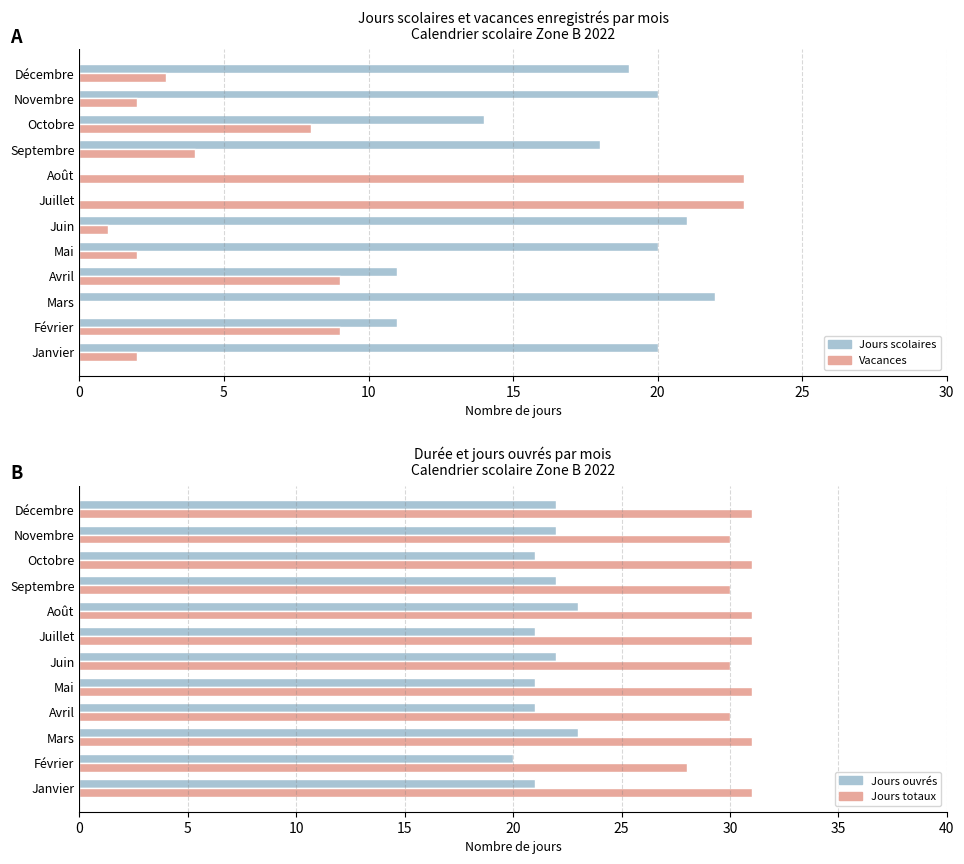

Are the bars grouped side by side (vs. stacked)?

Yes